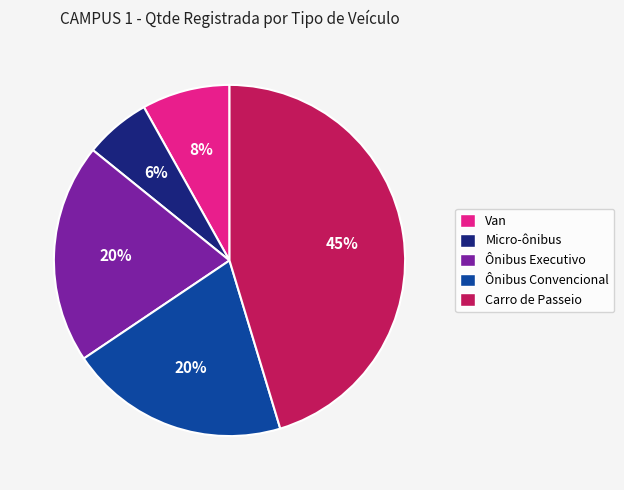

True or false: Ônibus Executivo accounts for 35% of the total.

False